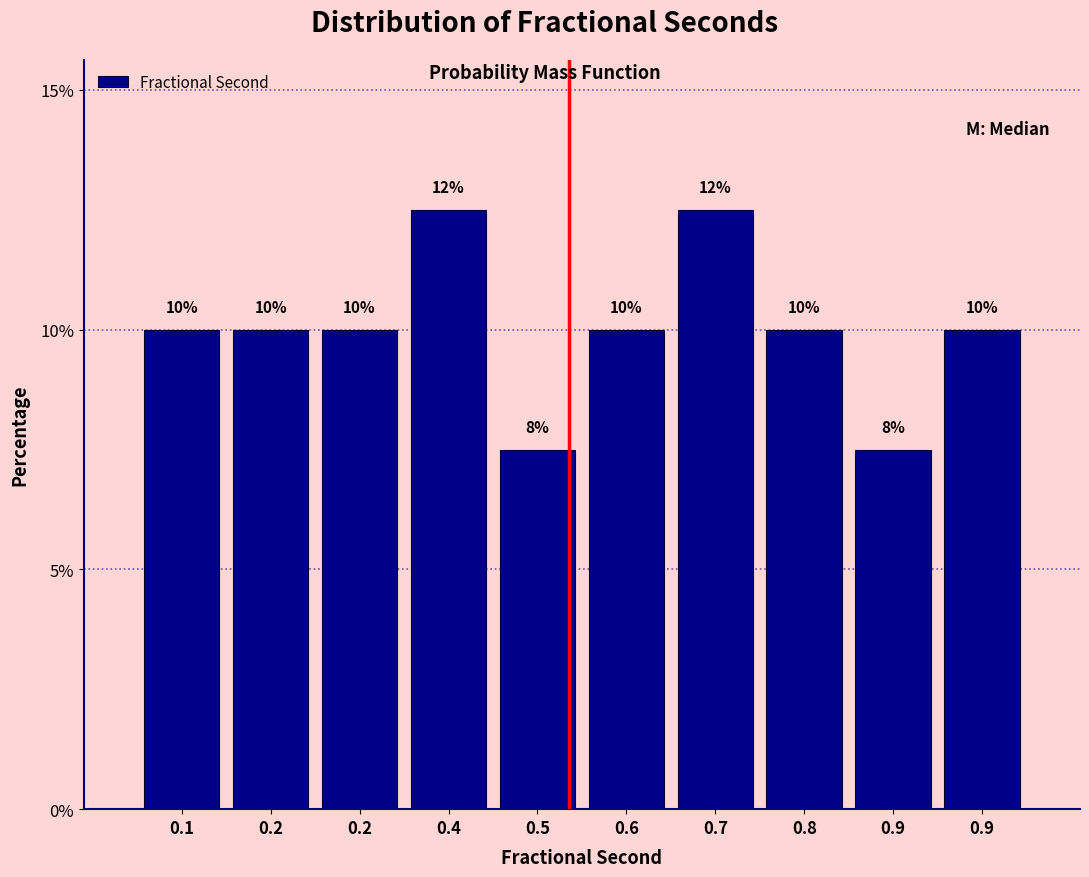

Count the number of categories in the chart.

10